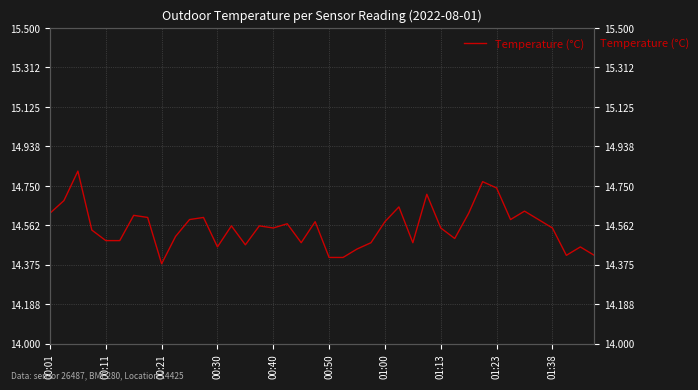

What is the change in value from 15 to 37?

-0.1